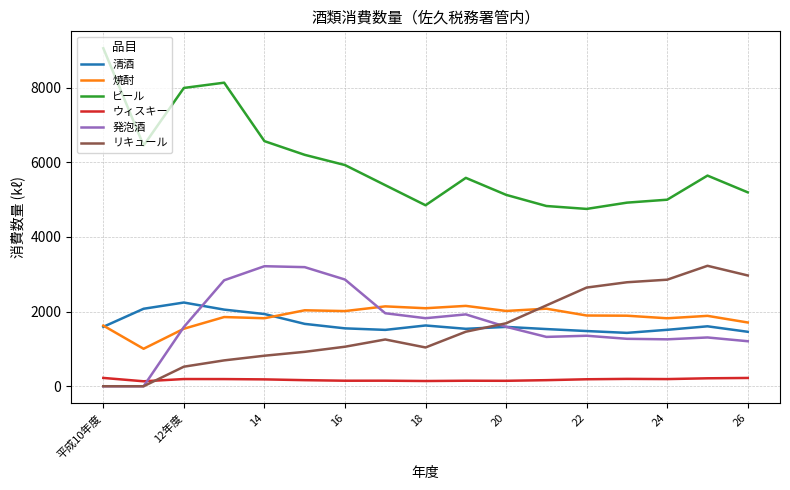

What is the maximum value for 清酒?

2243